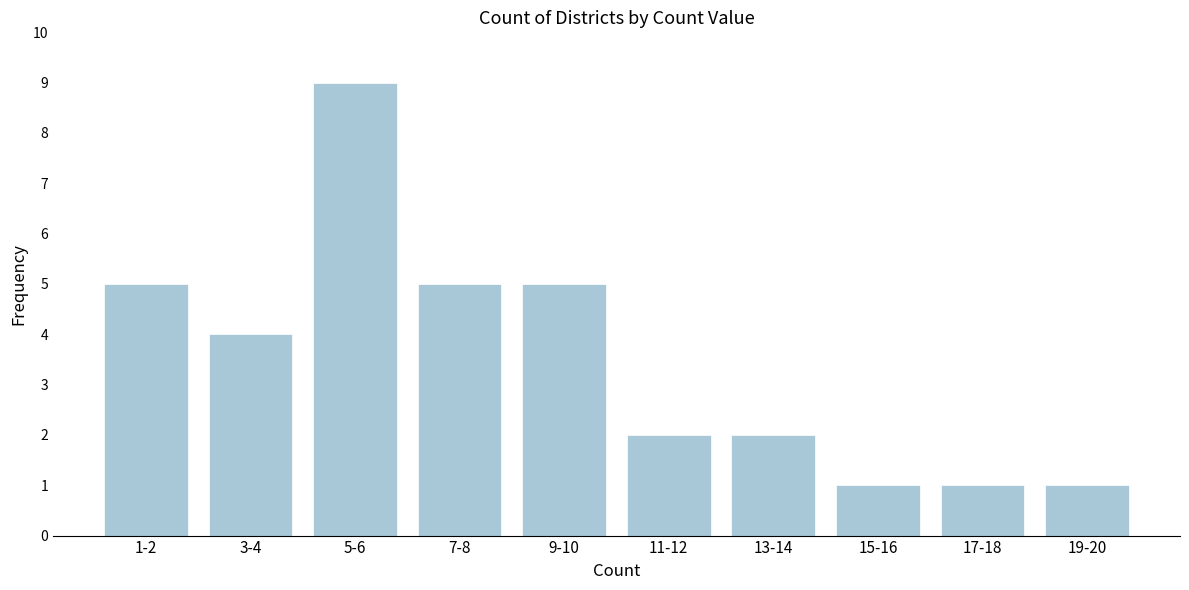

Reading right to left, list all the values displayed in this chart.

19-20=1	17-18=1	15-16=1	13-14=2	11-12=2	9-10=5	7-8=5	5-6=9	3-4=4	1-2=5